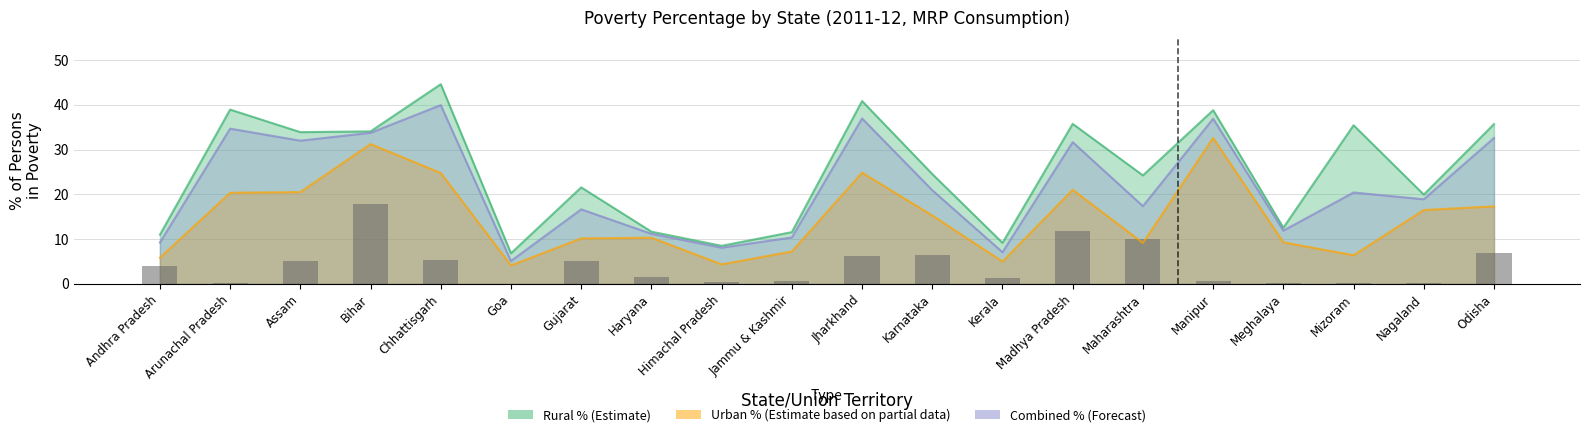

Which has a higher value, Kerala or Karnataka?

Karnataka